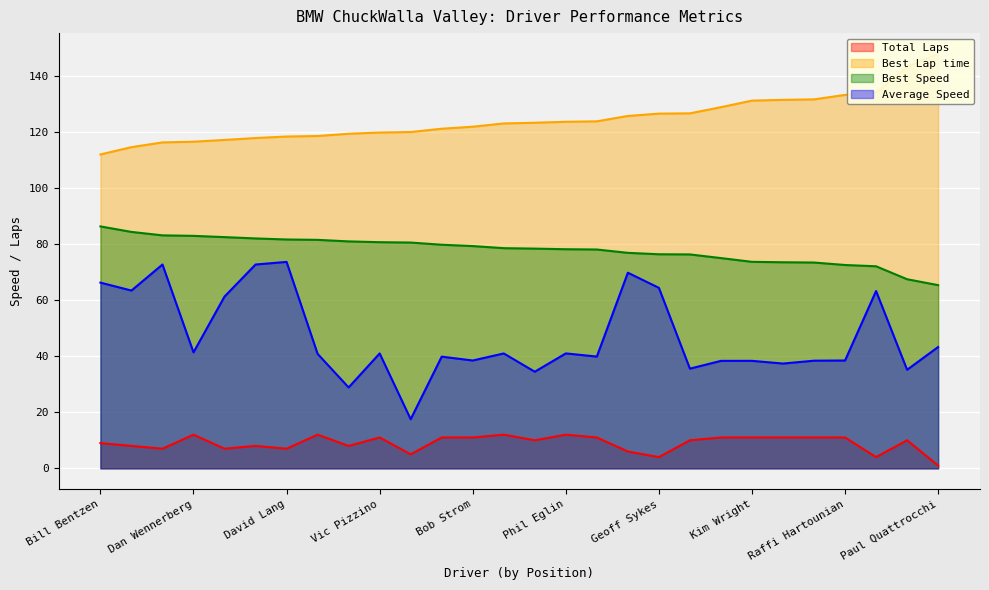

True or false: Best Lap time and Total Laps intersect in this chart.

False